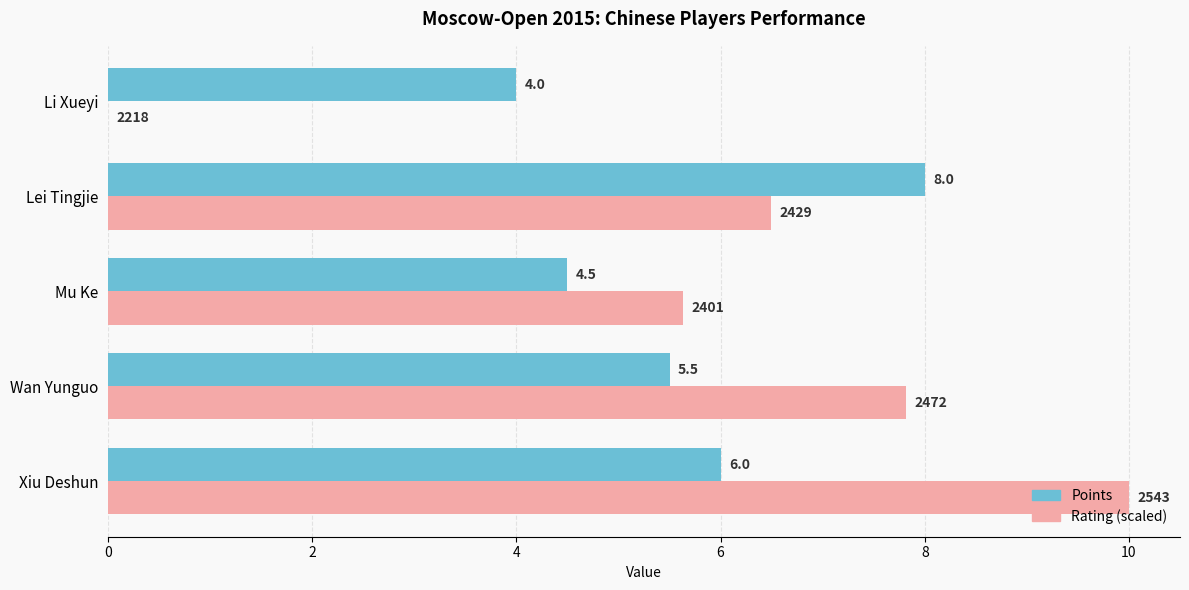

What is the approximate value of Points at Lei Tingjie?

8.0